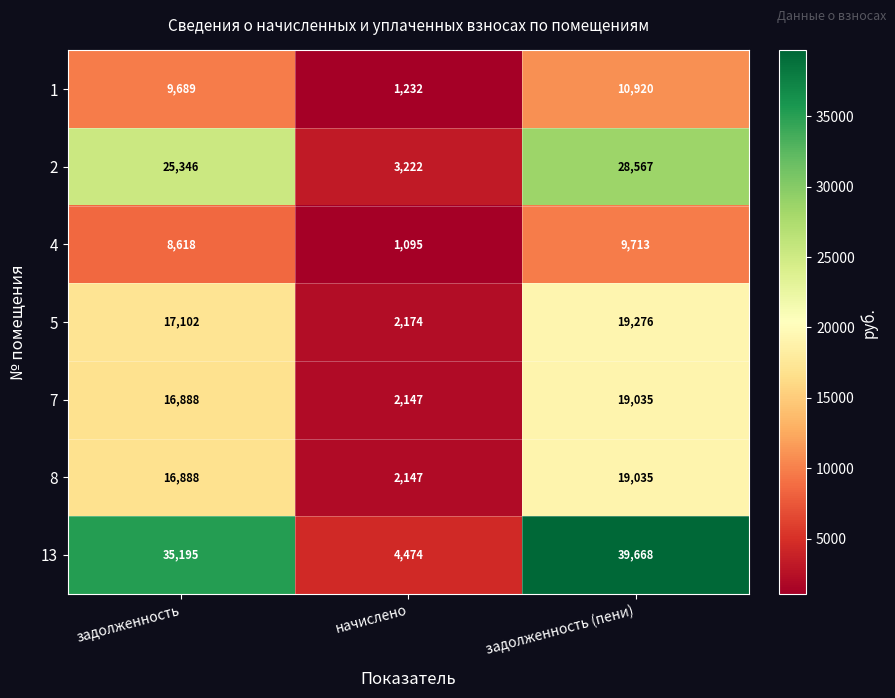

What is the difference between the maximum and second lowest values in the 5 series?

2174